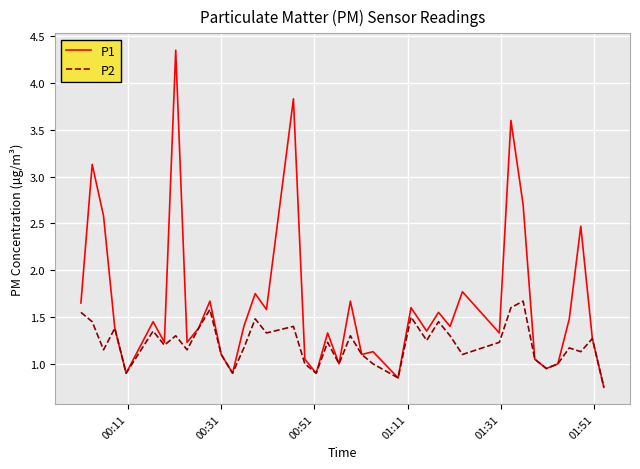

Which series has the largest total across all categories?

P1